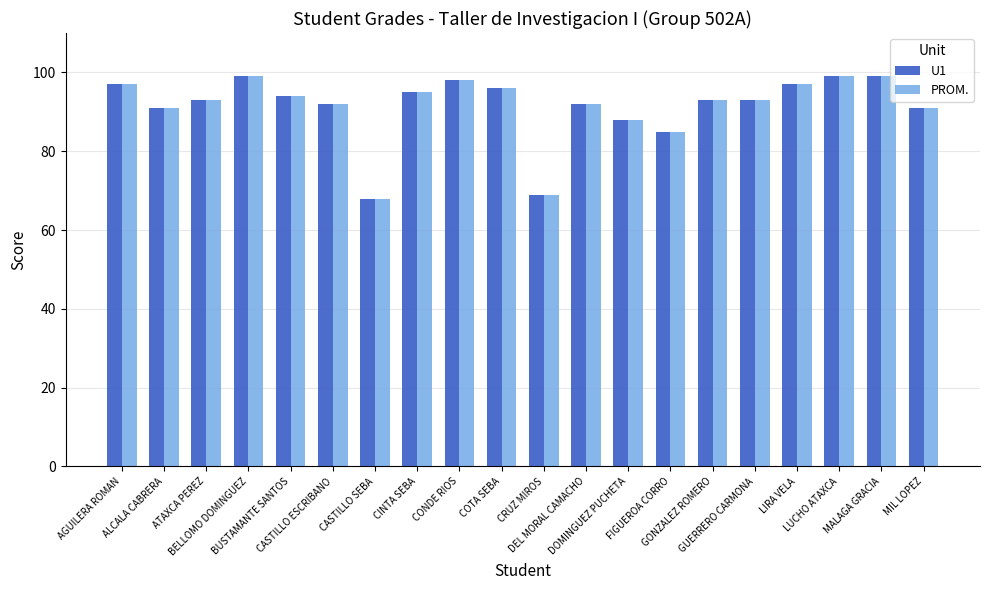

How many bars are there in total?

40